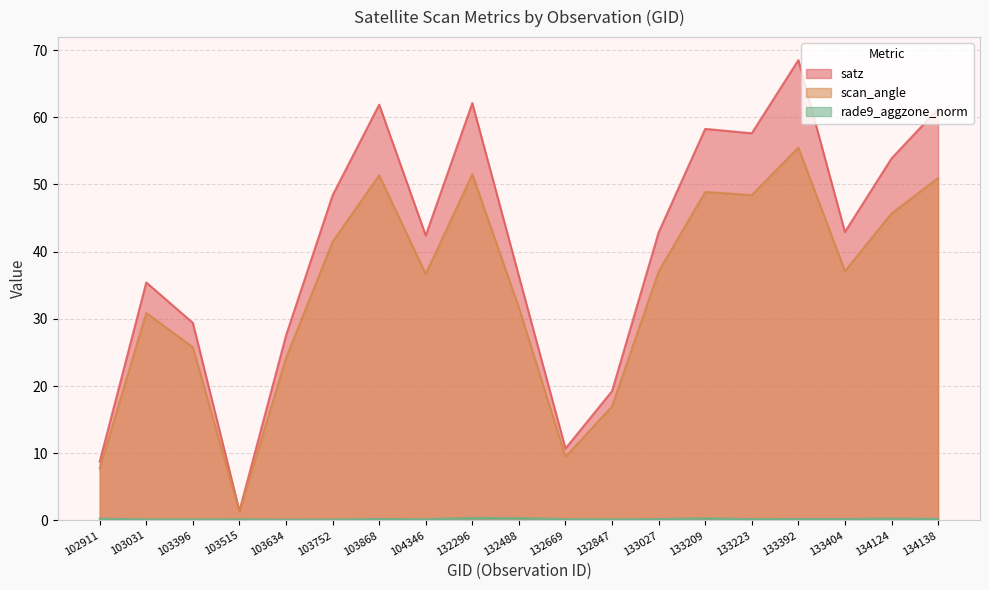

What is the average value of the rade9_aggzone_norm series?

0.2